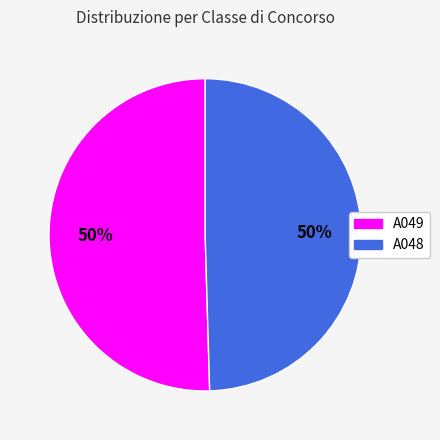

To the nearest percent, what percentage of the pie is A049?

50%